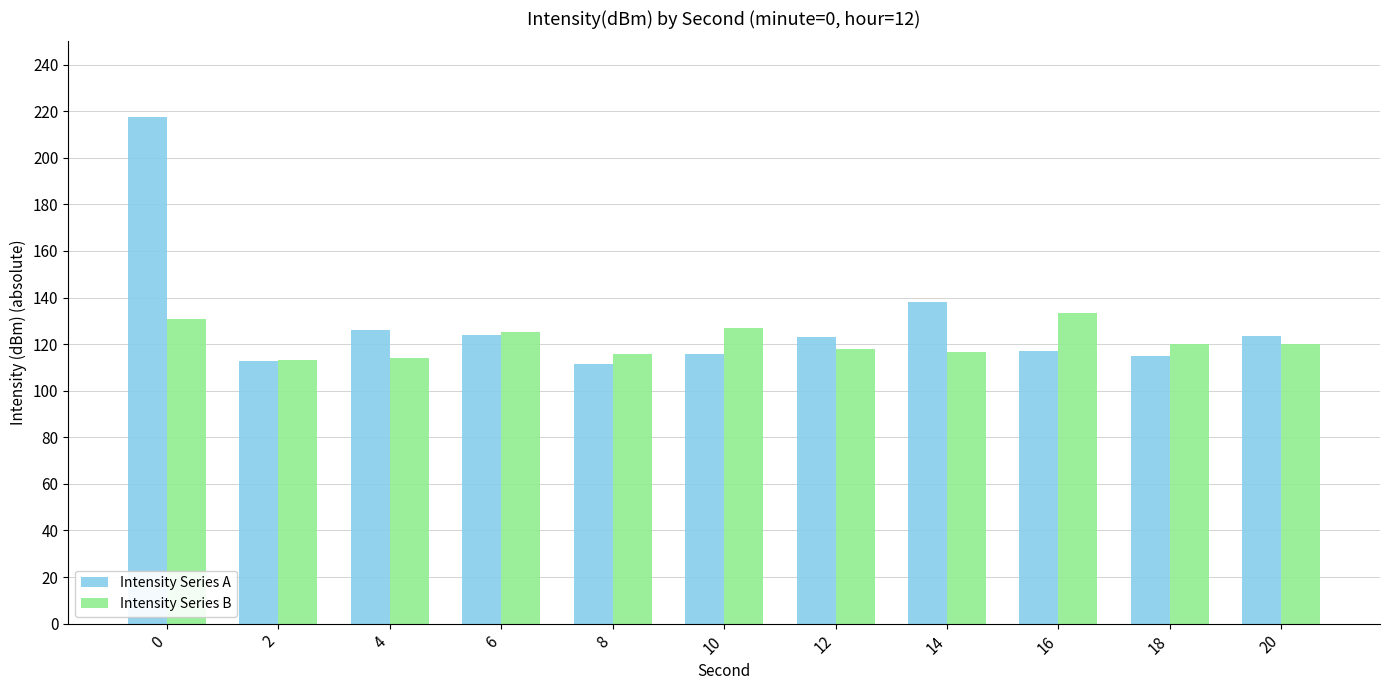

What is the minimum value shown in the chart?

111.6